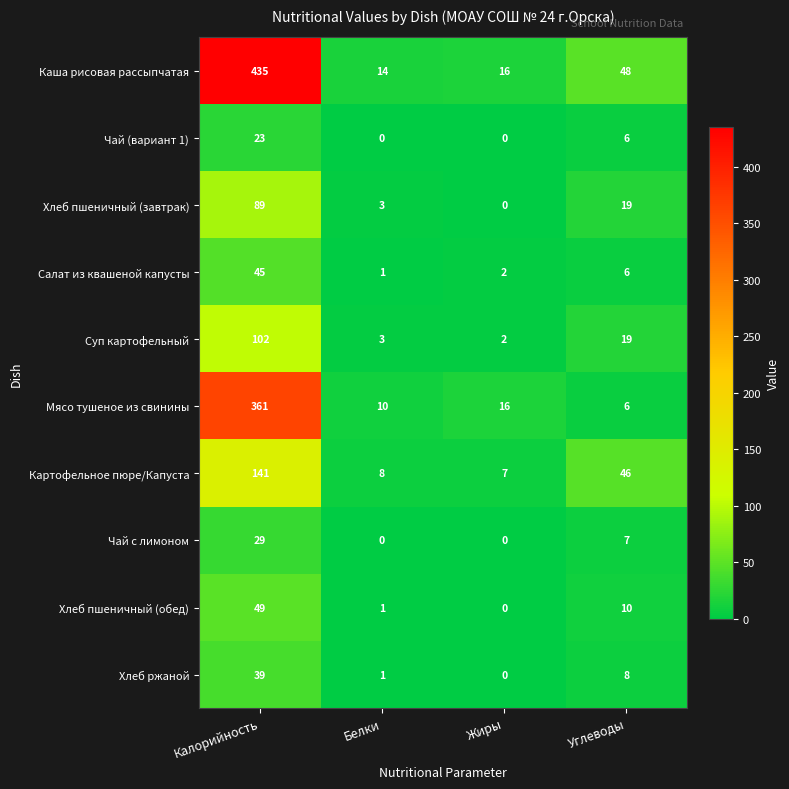

What is the total value across all series at Калорийность?

1313